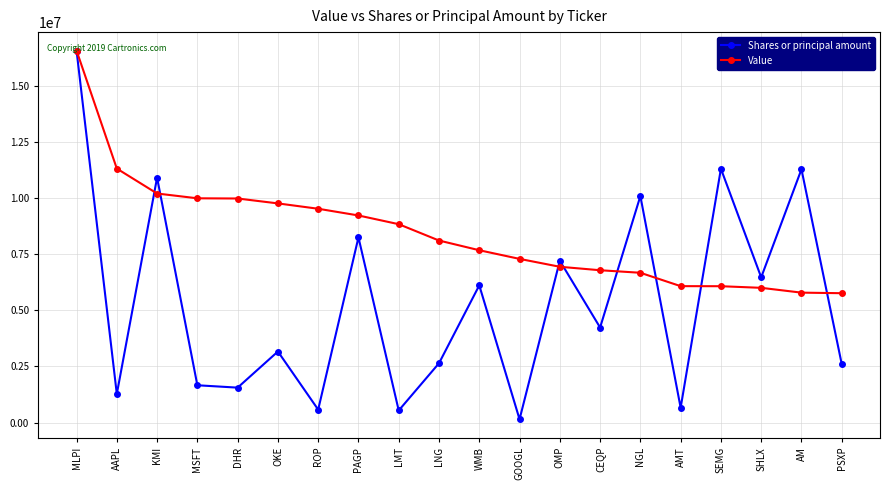

List the series in order of their overall mean, highest first.

Value, Shares or principal amount